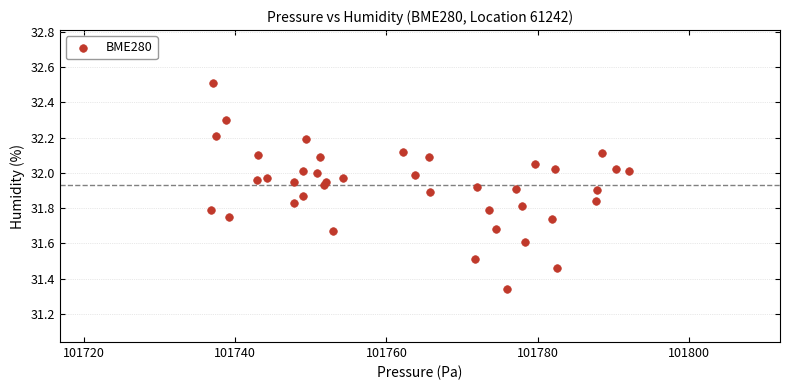

What is the range of X values (max minus min)?

55.2